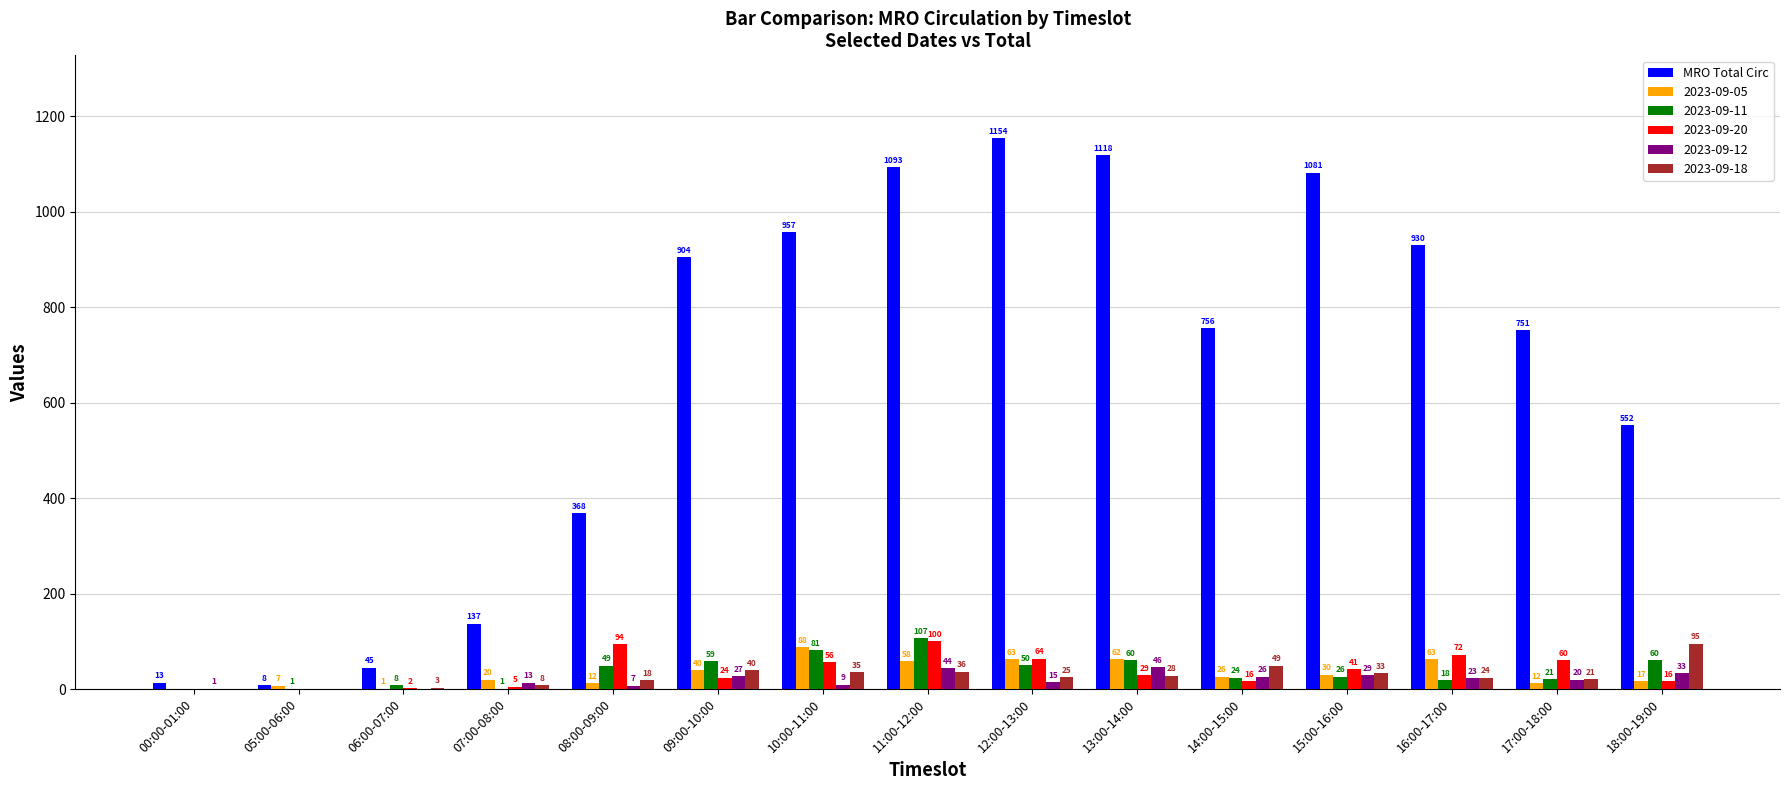

Is the value of 2023-09-05 at 07:00-08:00 greater than the value of 2023-09-18 at 09:00-10:00?

No